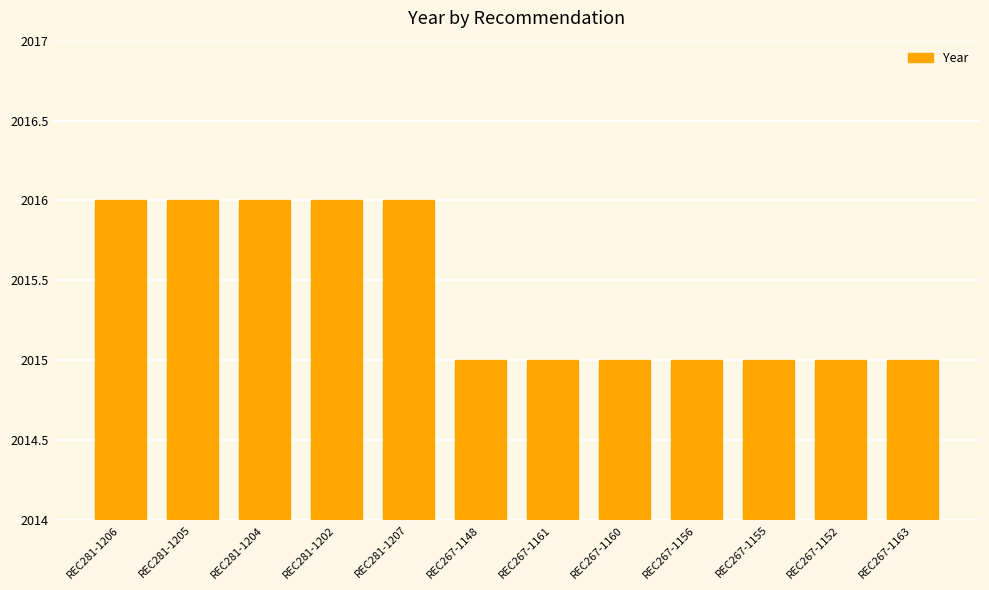

Approximately how many times larger is the value at REC267-1152 compared to REC267-1161?

1.0